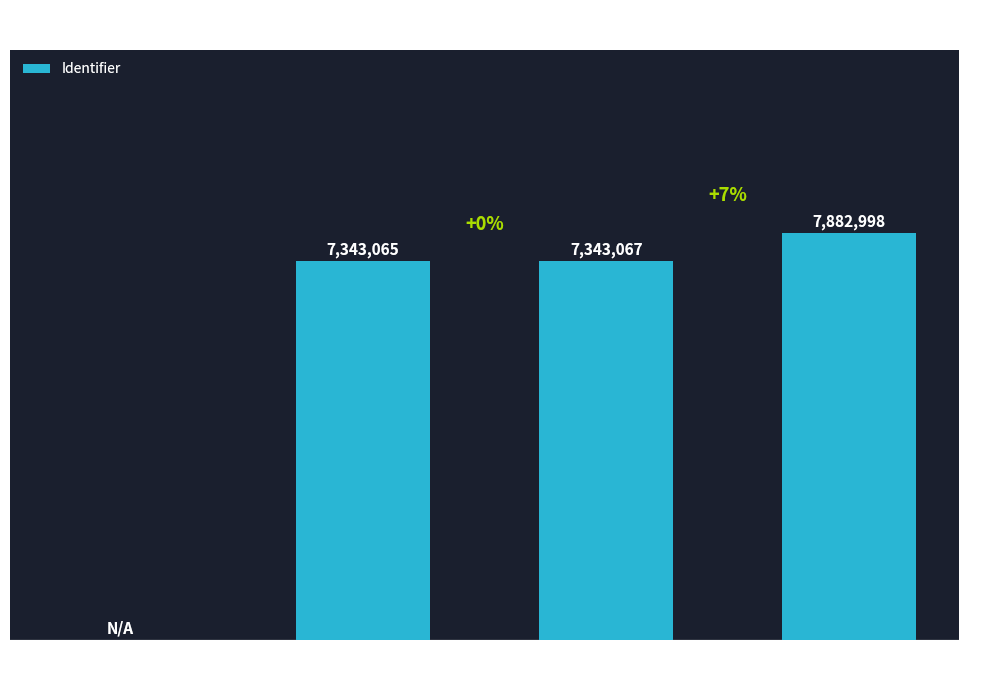

Reading left to right, list all the values displayed in this chart.

0	7343065	7343067	7882998